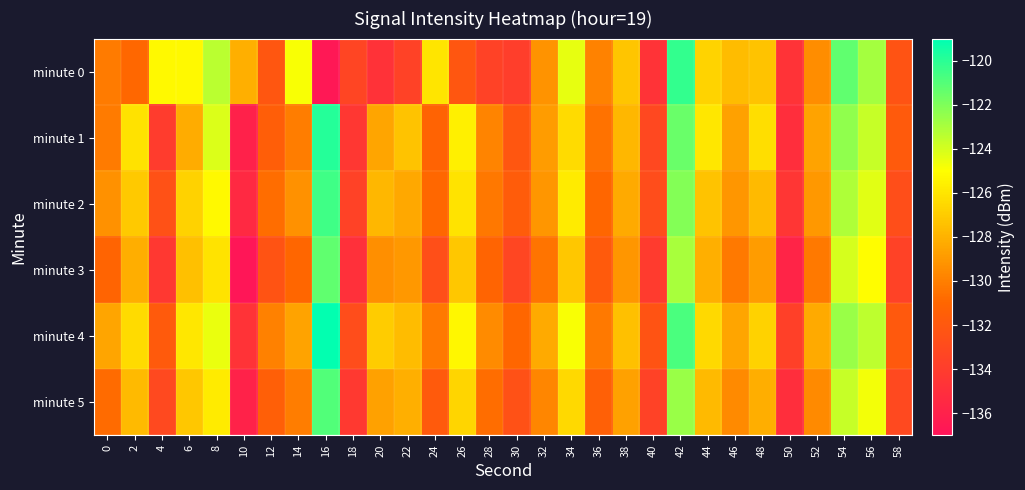

What is the greatest value displayed?

-119.1